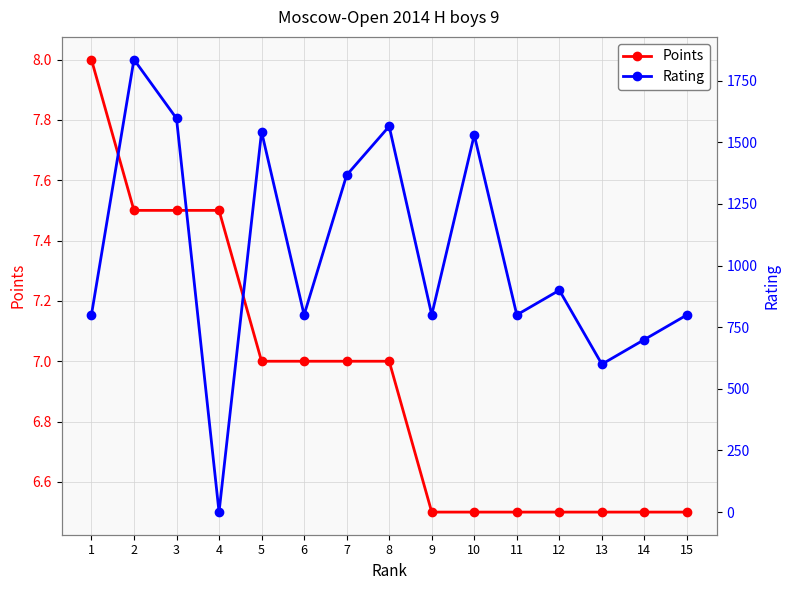

True or false: Rating has more than 1 interior local peaks.

True